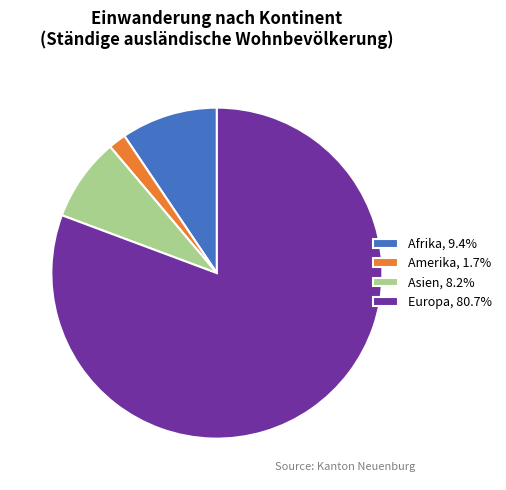

Does Europa, 80.7% account for over 50% of the chart?

Yes